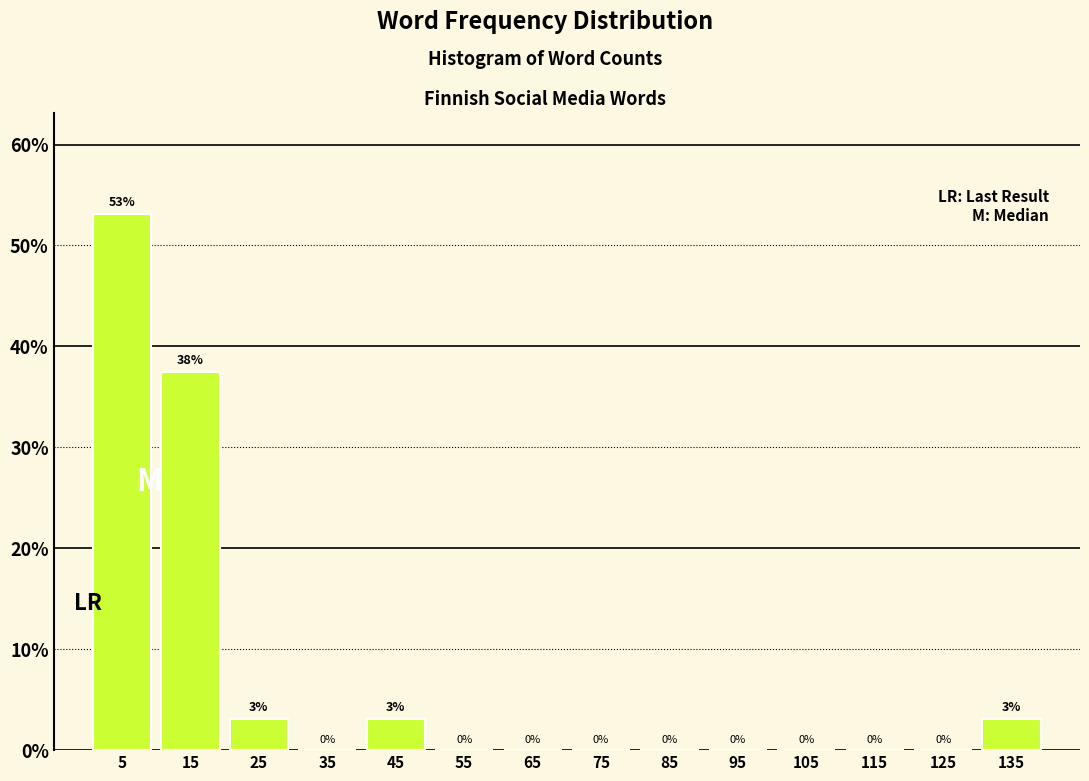

Over which range of the x-axis is the bar tallest?

0 to 10